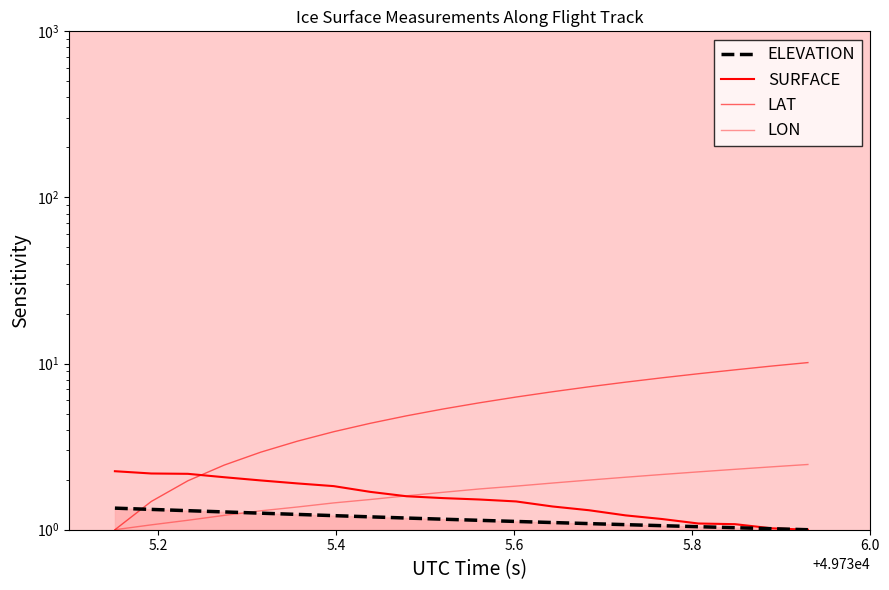

Which series has the largest total across all categories?

LAT